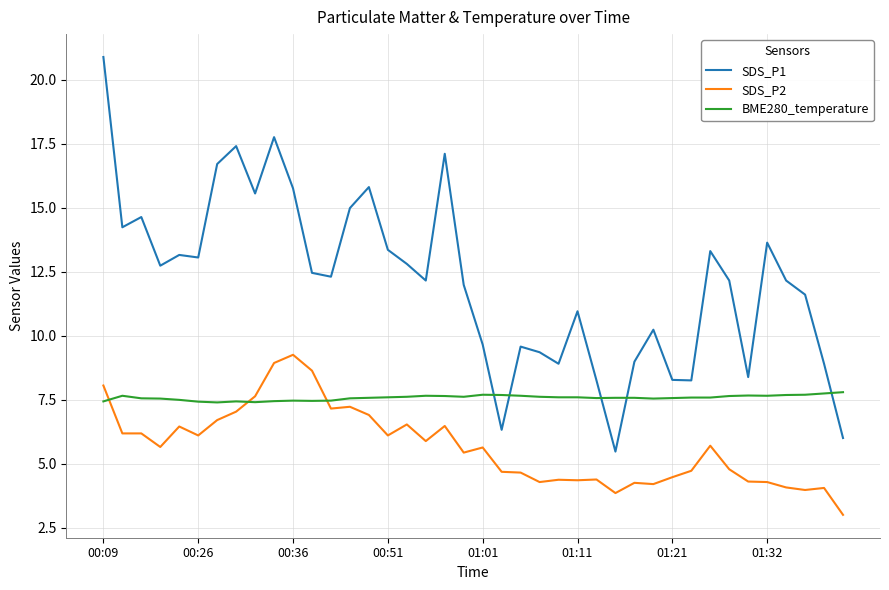

How many lines are shown in the chart?

3